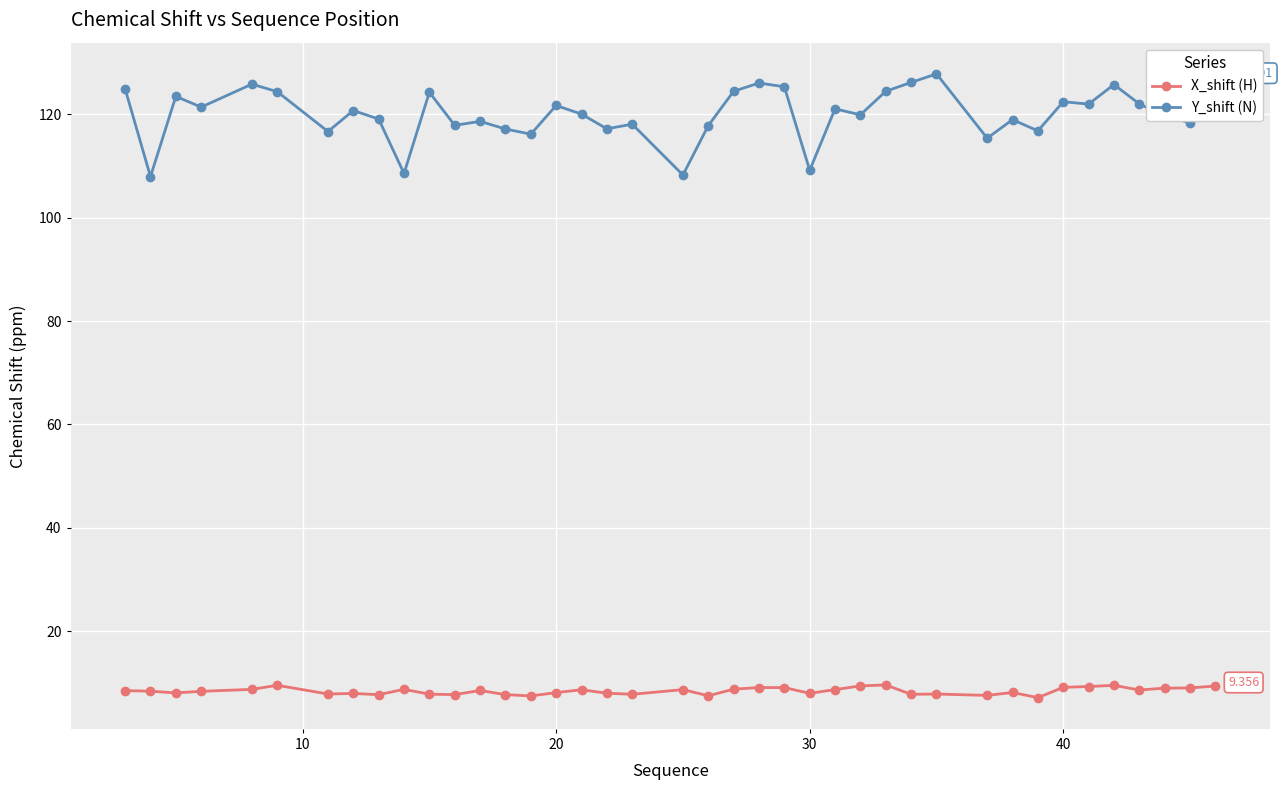

Which series has the largest range (max minus min)?

Y_shift (N)